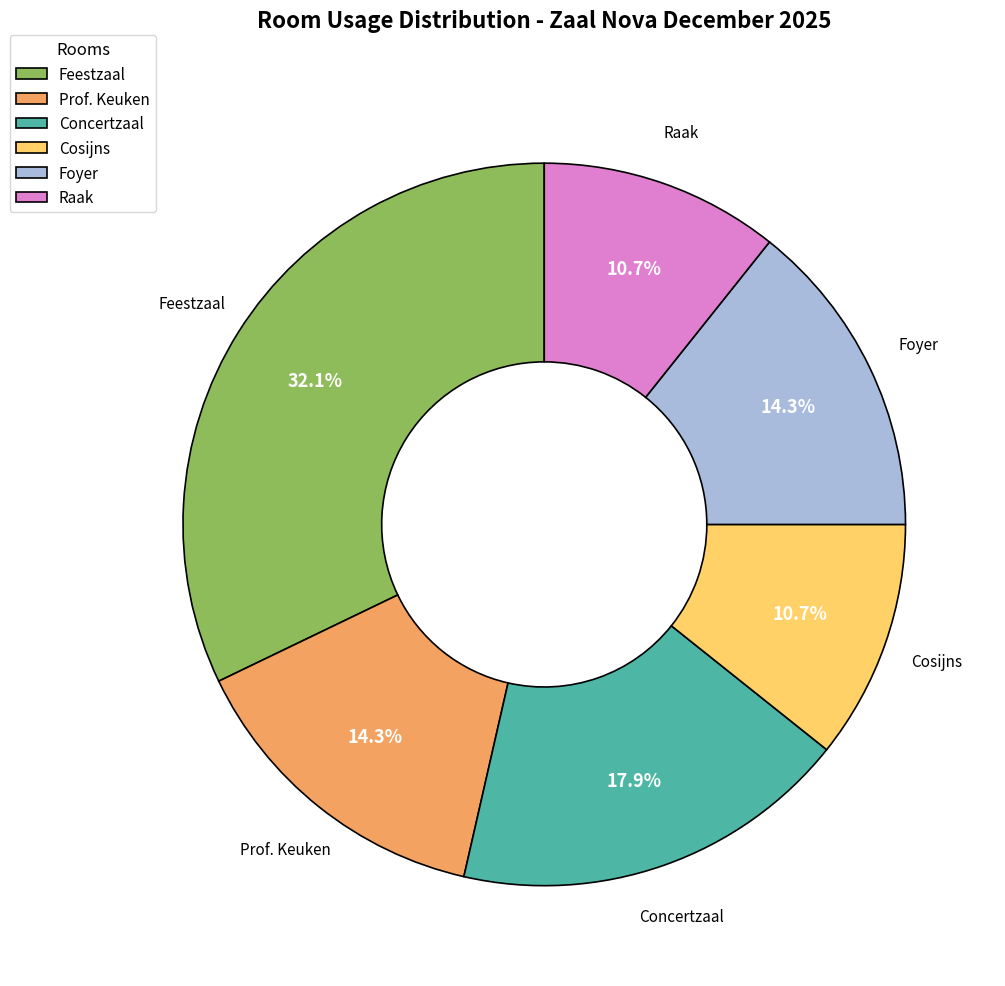

Which slice is the largest?

Feestzaal